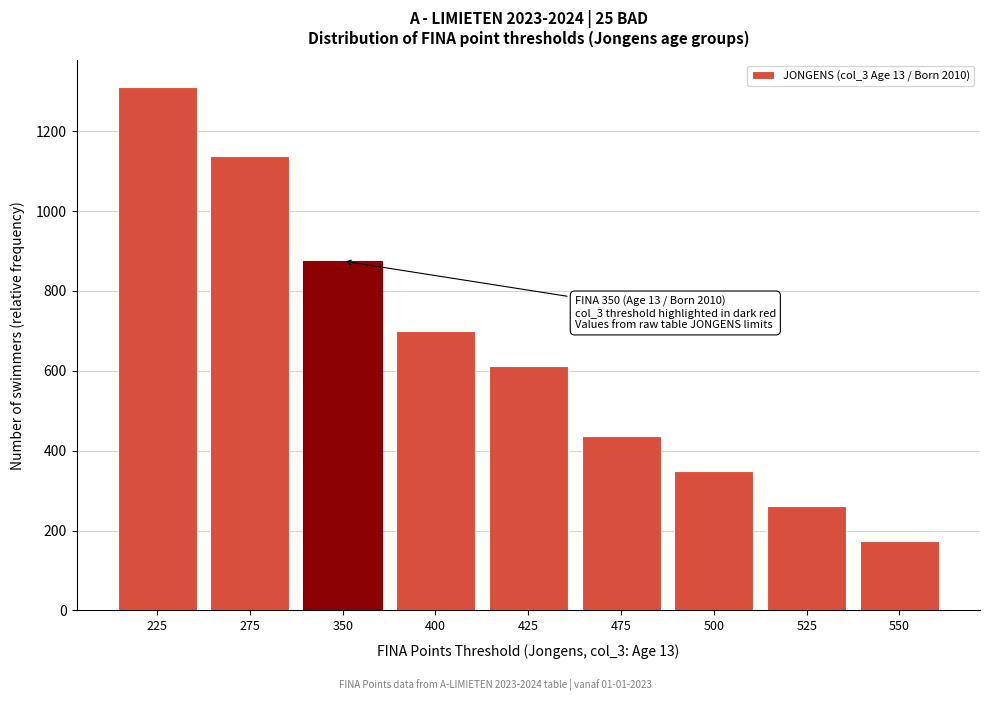

Reading left to right, transcribe all the data shown in this chart.

225=1312	275=1137	350=875	400=700	425=612	475=437	500=350	525=262	550=175